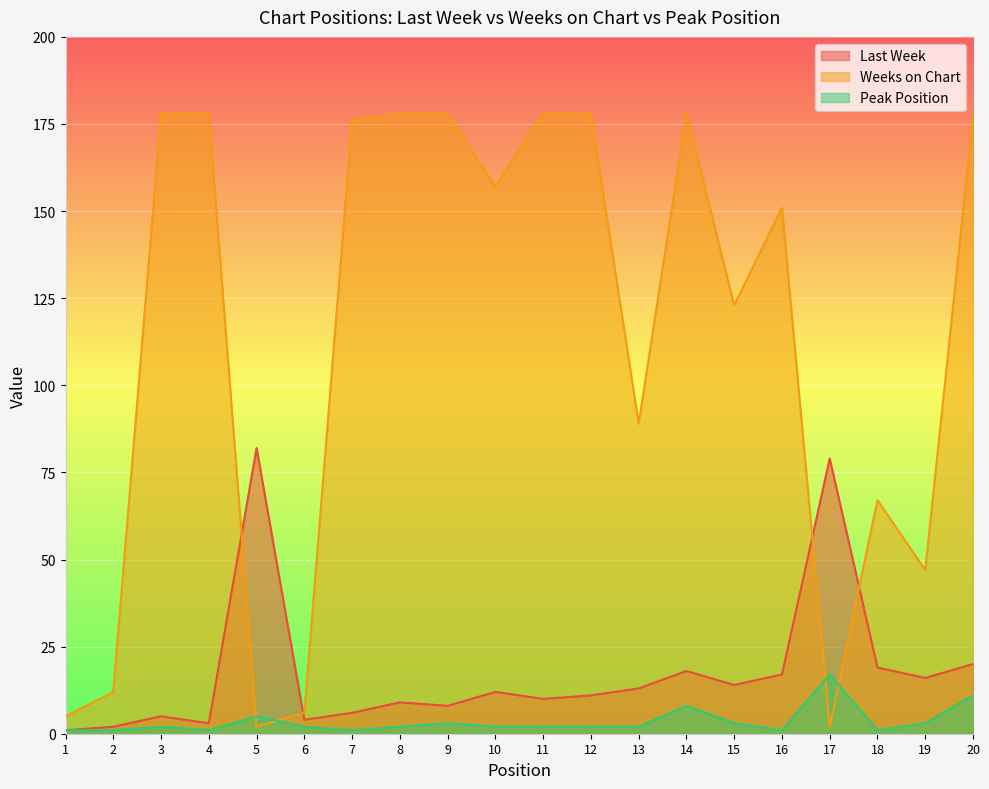

True or false: Peak Position and Weeks on Chart cross at least once.

True